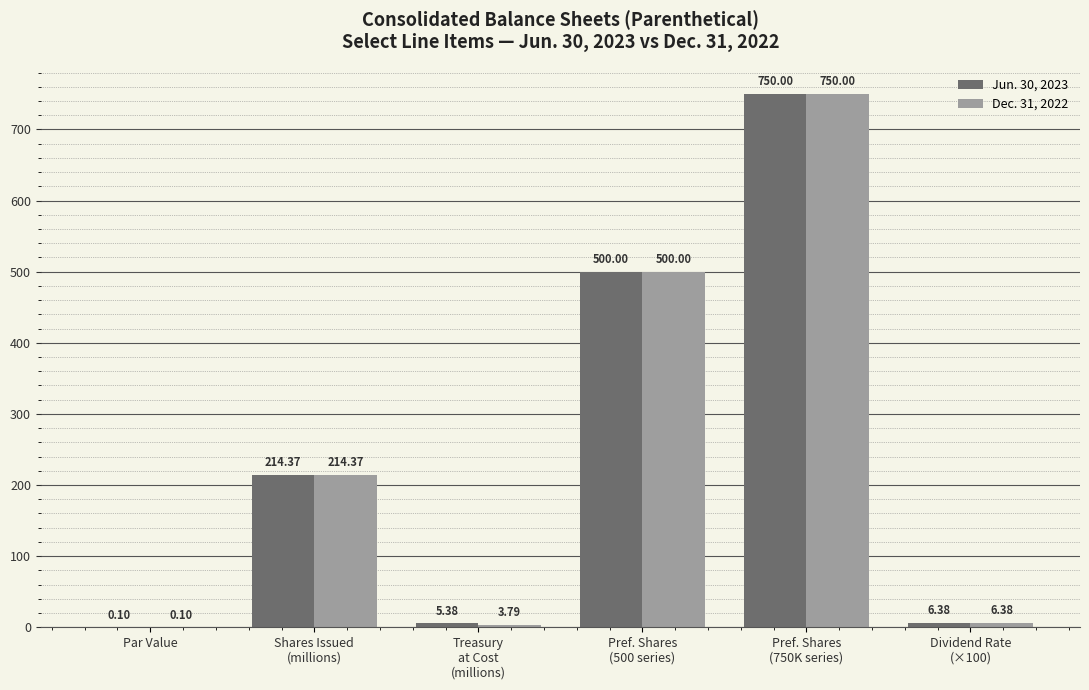

How many series are shown in this chart?

2